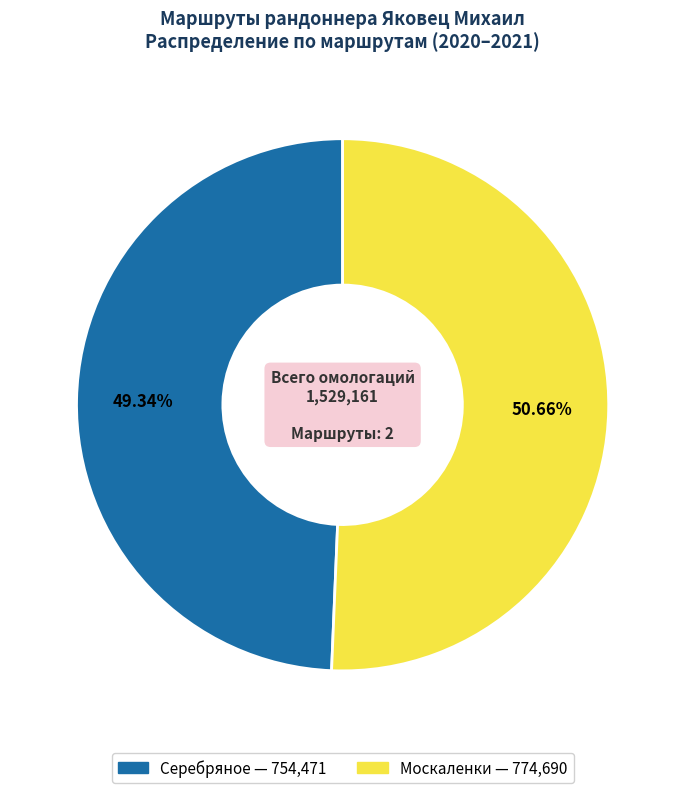

To the nearest percent, what percentage of the pie is Серебряное?

49%